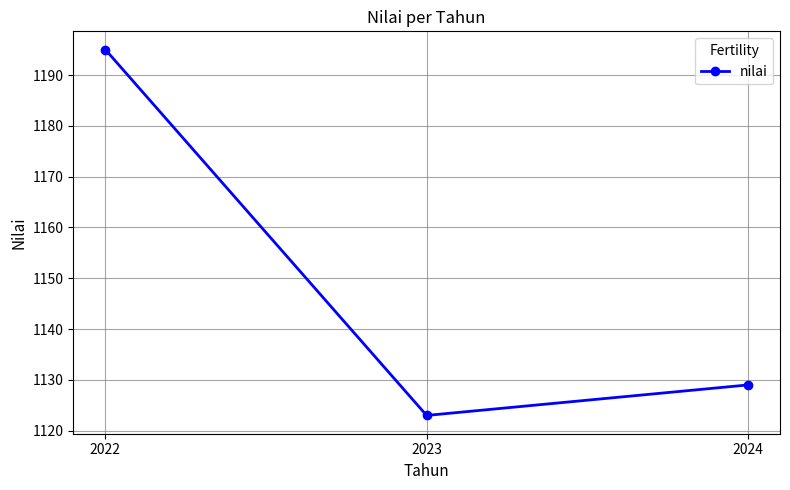

What is the change in value from 2023 to 2024?

+6